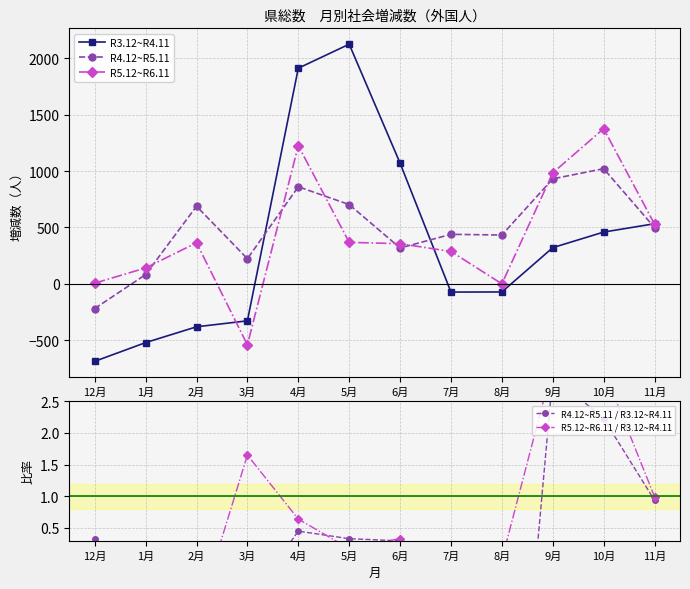

What is the maximum value shown in the chart?

2125.0